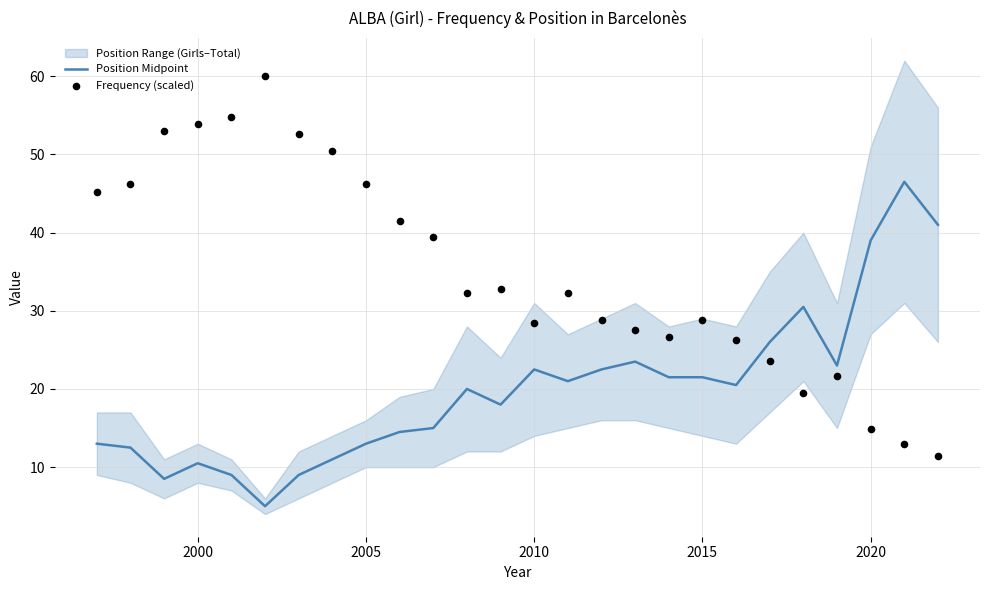

Which series has the largest total across all categories?

Frequency (scaled)